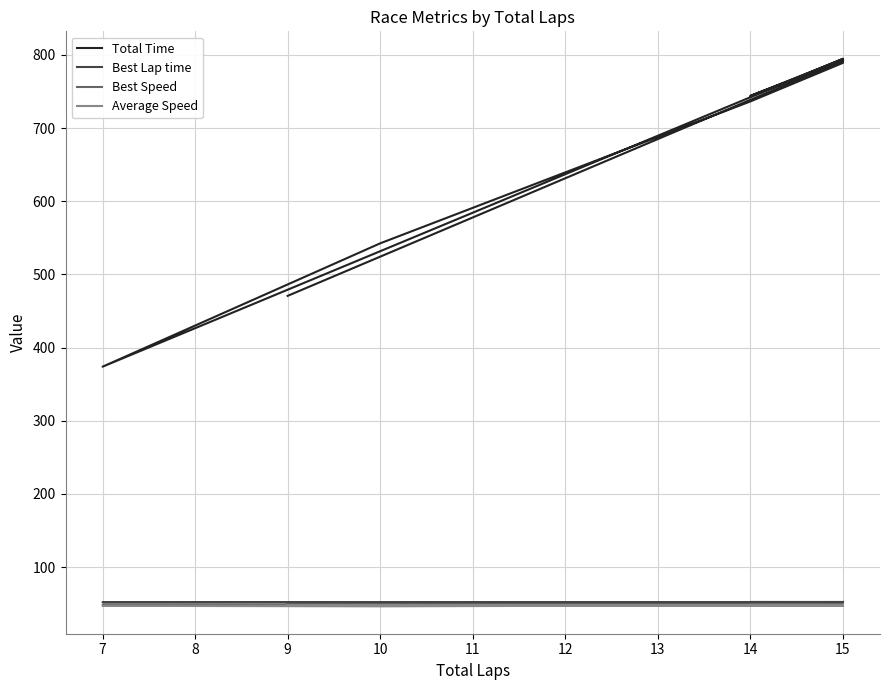

The Total Time series shows 150.6 at 14. True or false?

False